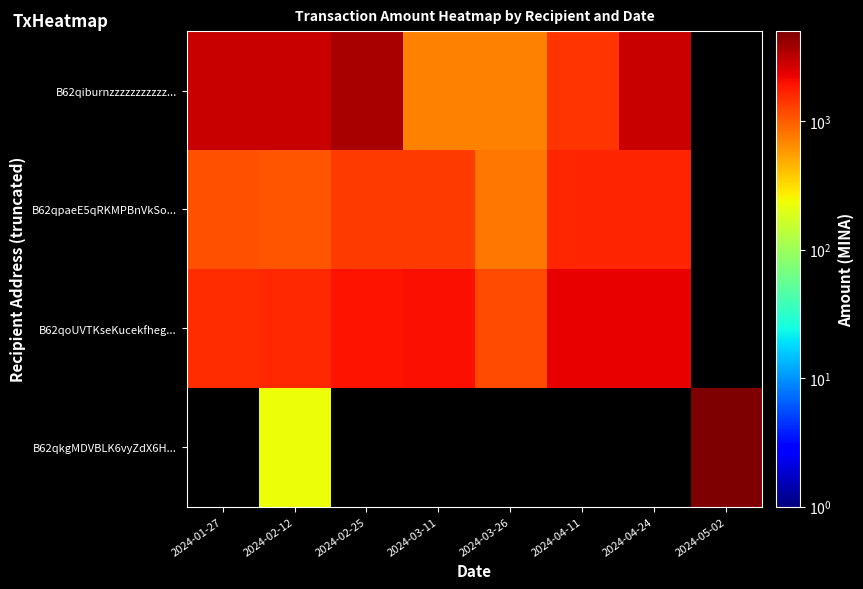

At which label does B62qiburnzzzzzzzzzzz... reach its peak?

2024-02-25